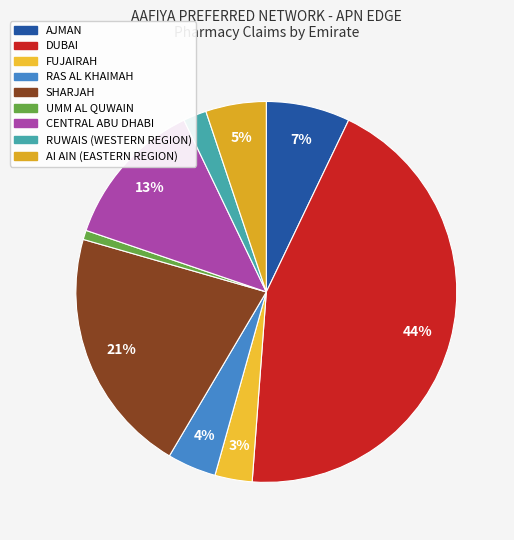

Which category has the biggest portion of the pie?

DUBAI